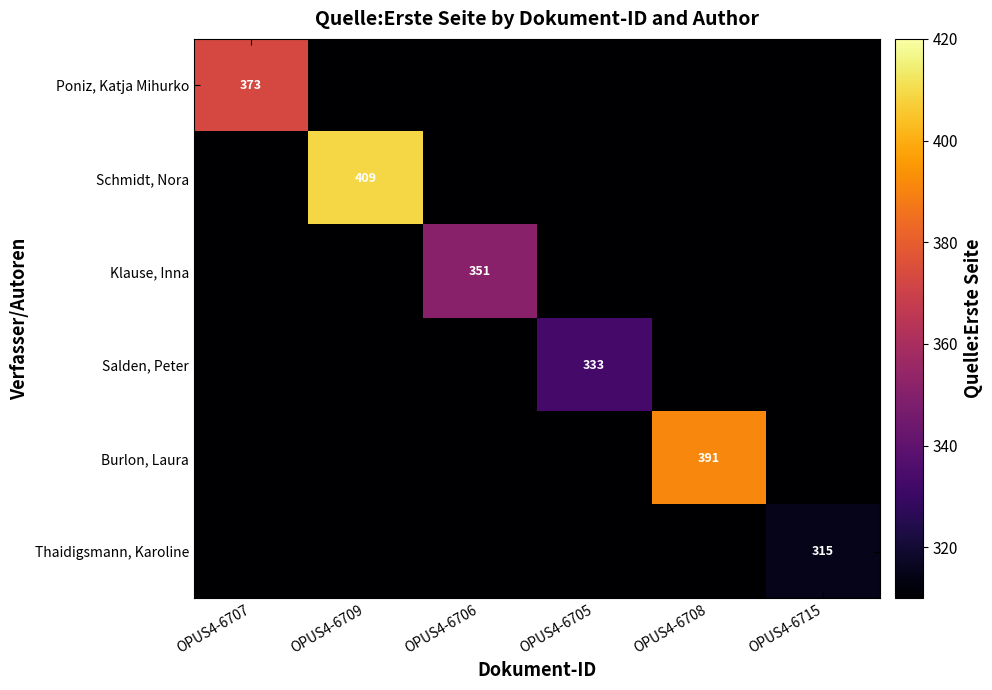

True or false: Schmidt, Nora has a value of 601 at OPUS4-6709.

False